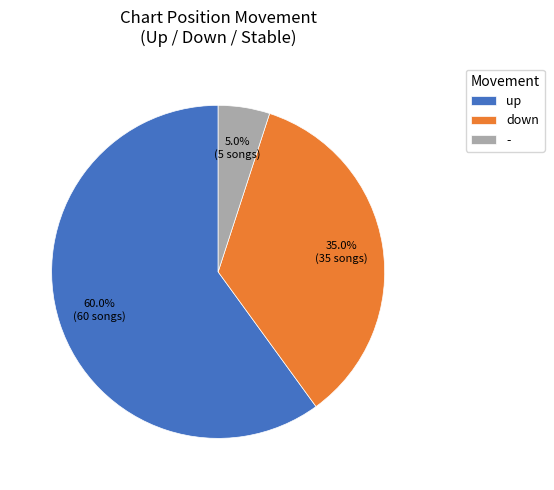

What portion of the pie excludes down?

65.0%